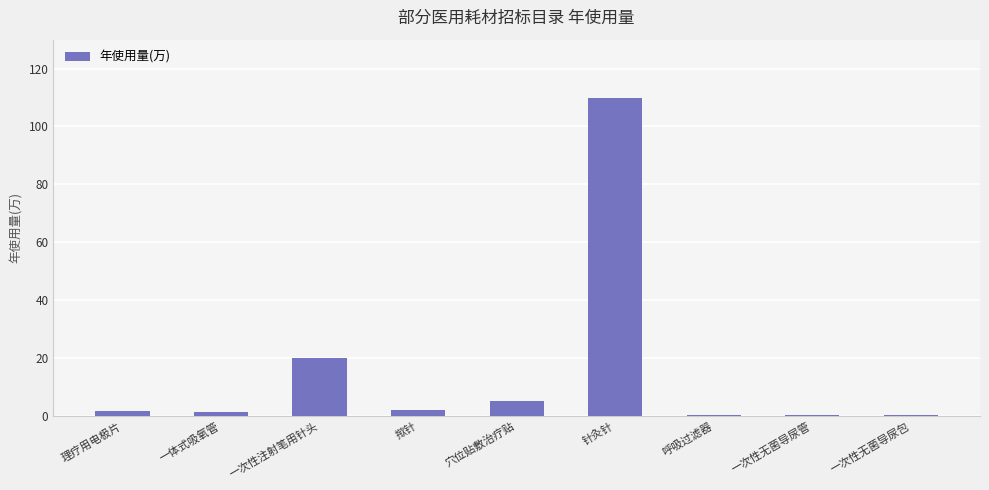

Which label corresponds to the largest value in the chart?

针灸针